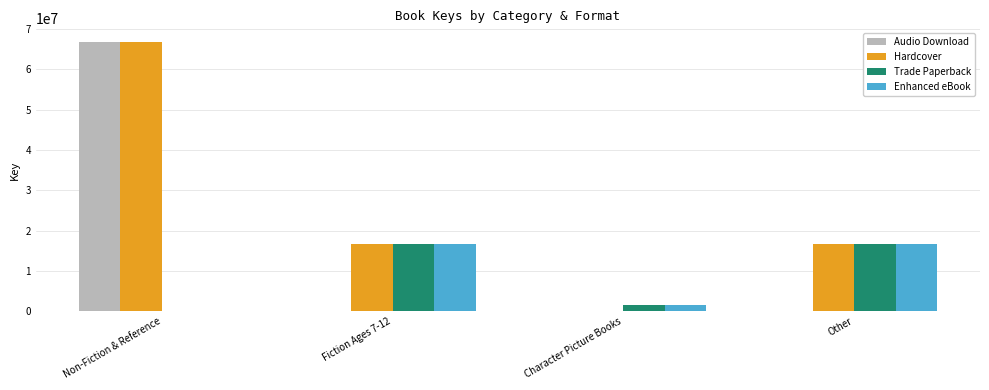

Which category has the highest value in the Hardcover series?

Non-Fiction & Reference